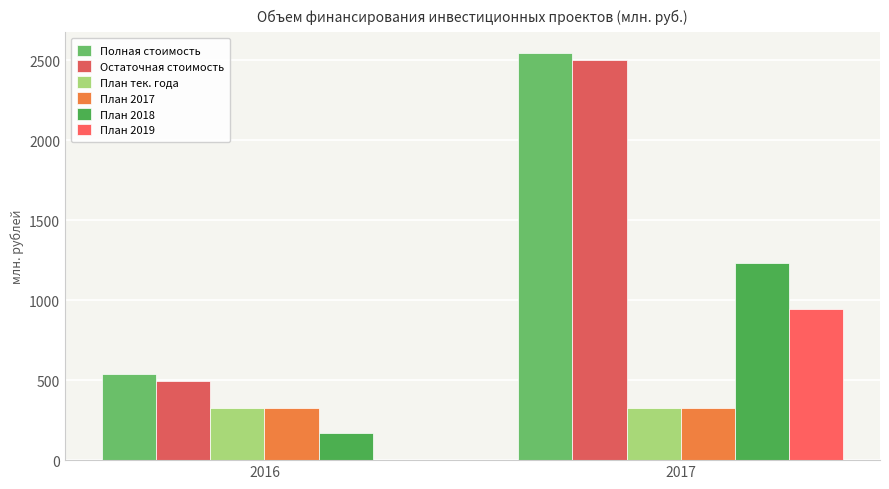

How many distinct data groups are displayed?

6